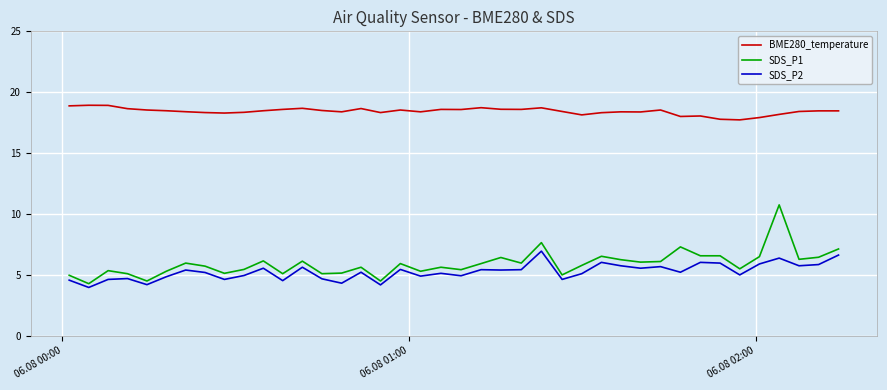

What is the difference between the maximum and minimum values in the SDS_P1 series?

6.5